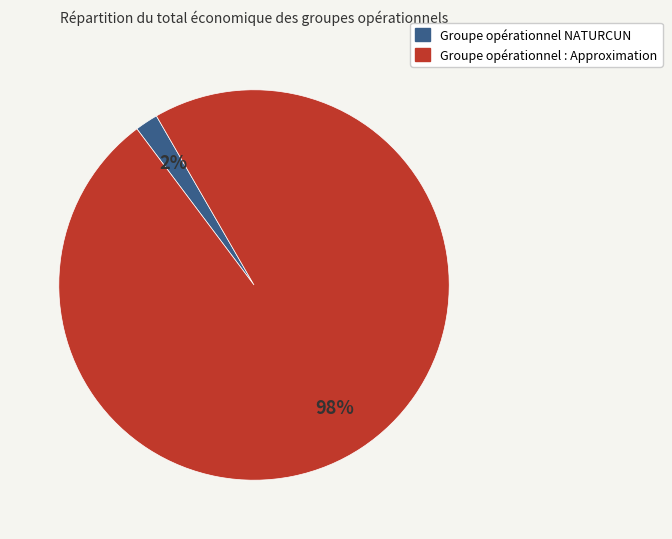

To the nearest percent, what percentage of the pie is Groupe opérationnel : Approximation?

98%